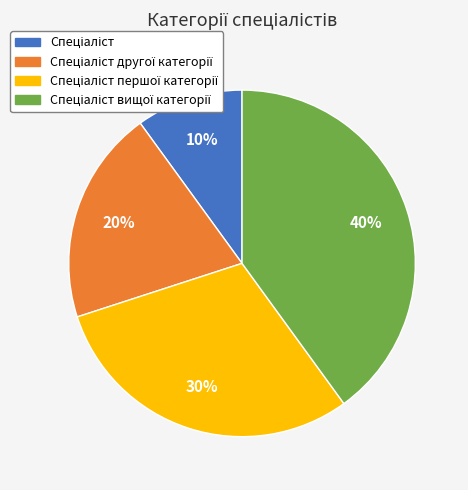

Is there a majority slice in this chart?

No